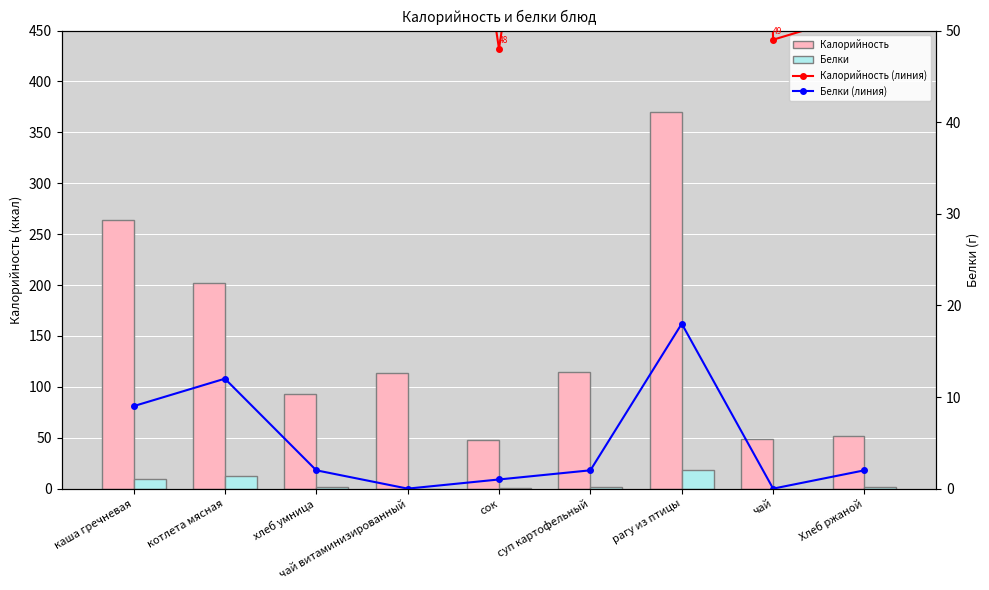

What are all the series names shown in the legend?

Калорийность, Белки, Калорийность (линия), Белки (линия)